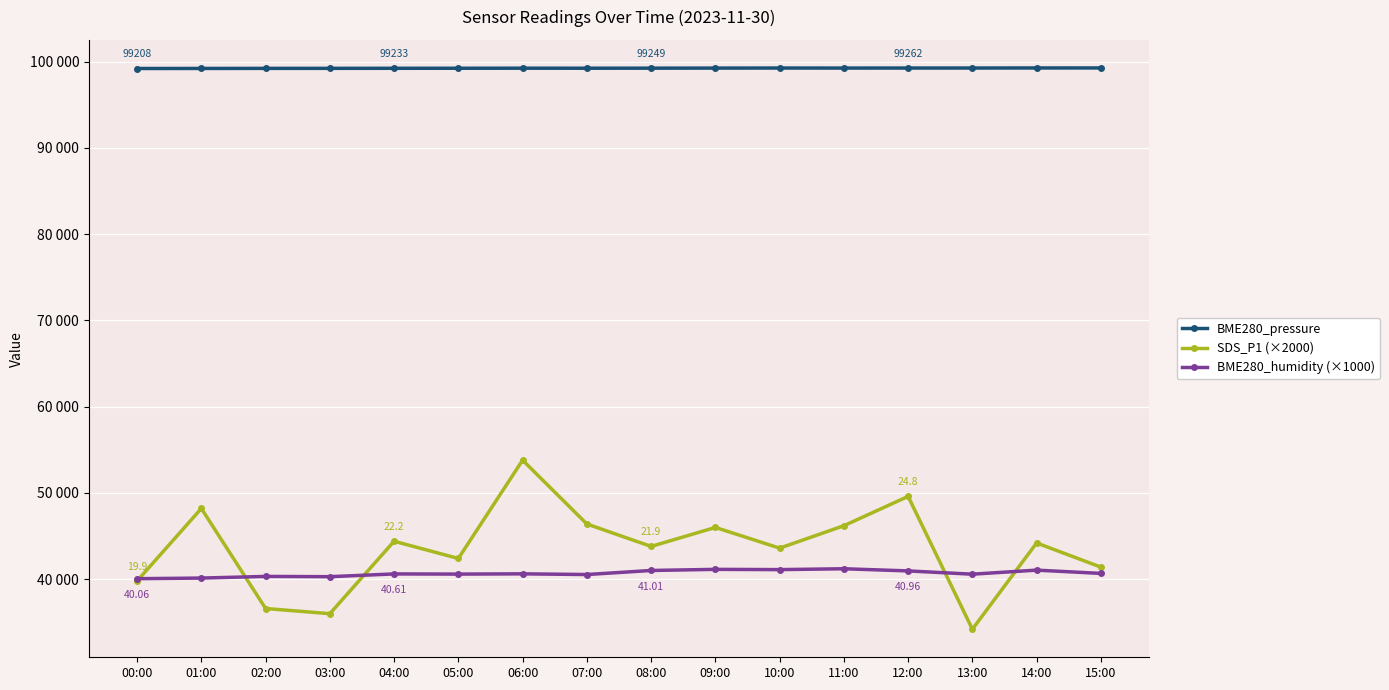

The BME280_humidity (×1000) series shows 40580.0 at 13:00. True or false?

True